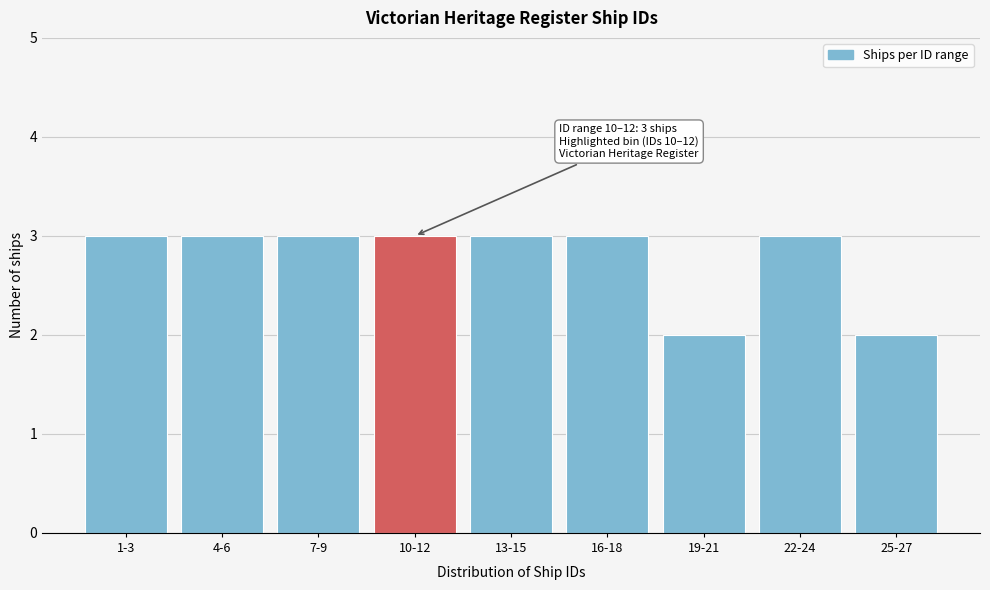

Reading left to right, transcribe all the data shown in this chart.

1-3=3	4-6=3	7-9=3	10-12=3	13-15=3	16-18=3	19-21=2	22-24=3	25-27=2